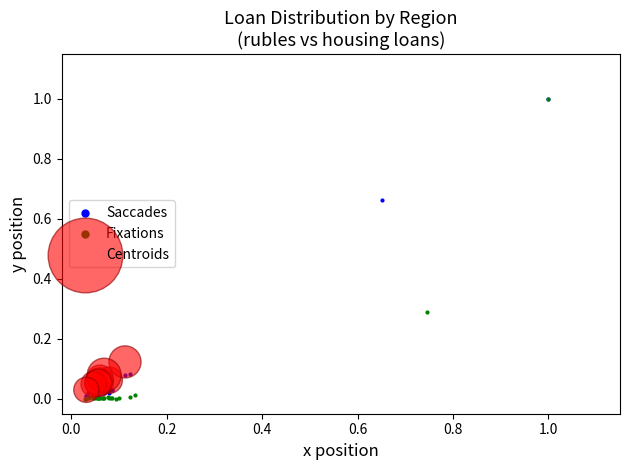

Which series has the largest Y range (max minus min)?

Fixations